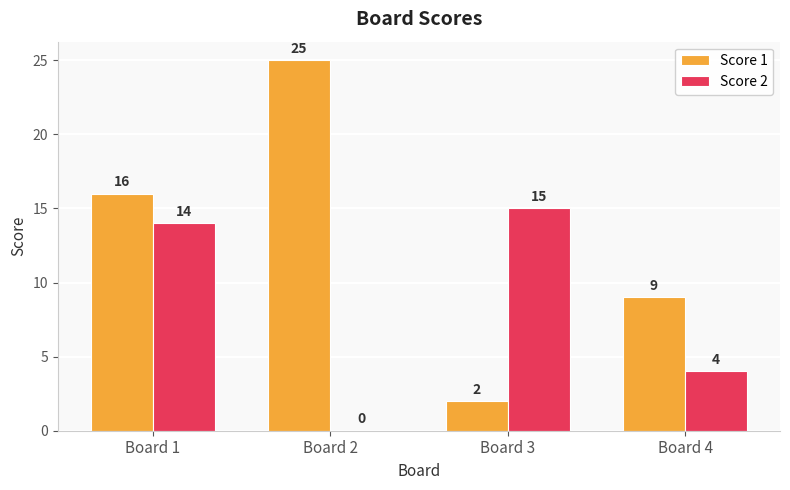

Where is Score 1 nearest to the value 13?

Board 1